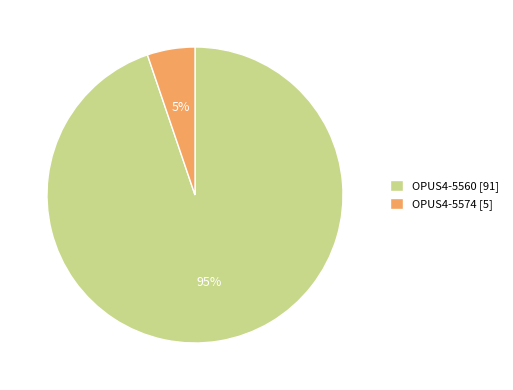

Does OPUS4-5560 [91] represent more than half of the total?

Yes